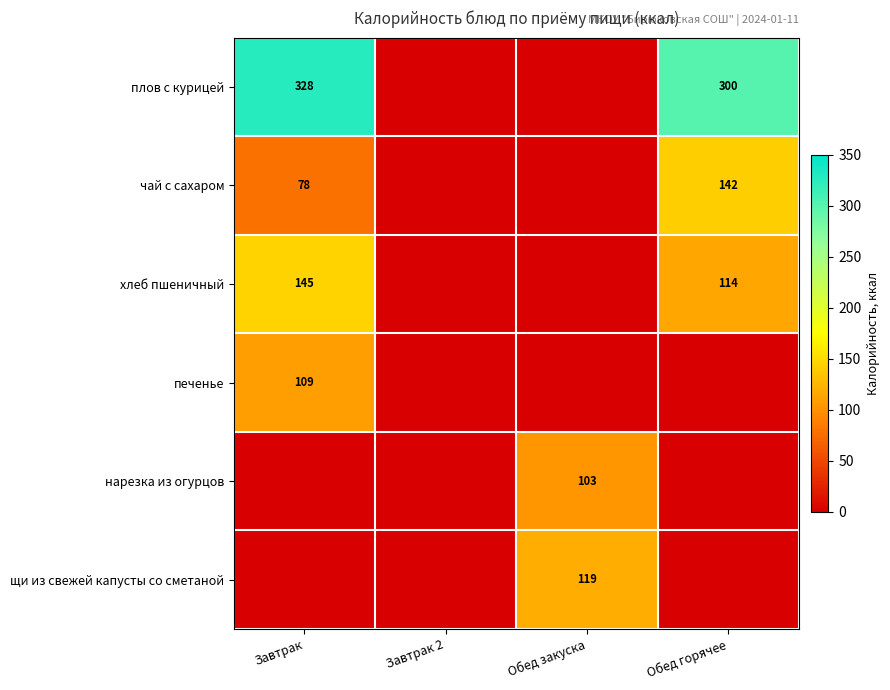

True or false: плов с курицей has a value of 300 at Обед горячее.

True